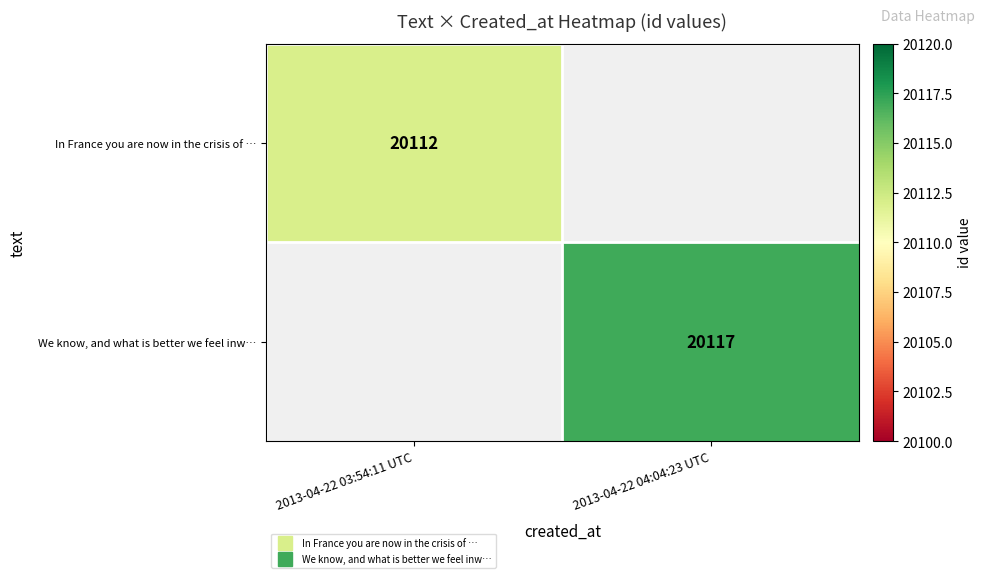

Rank the categories by In France you are now in the crisis of … value from lowest to highest.

2013-04-22 03:54:11 UTC, 2013-04-22 04:04:23 UTC